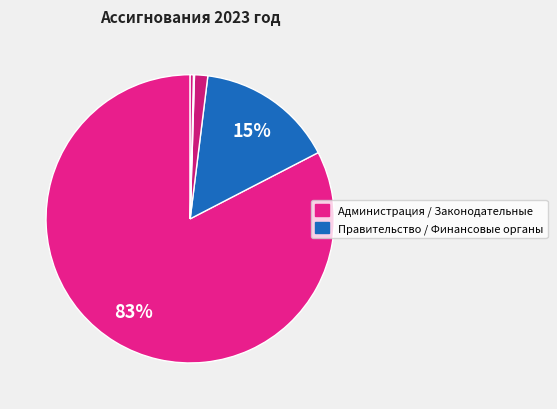

Is there a majority slice in this chart?

Yes